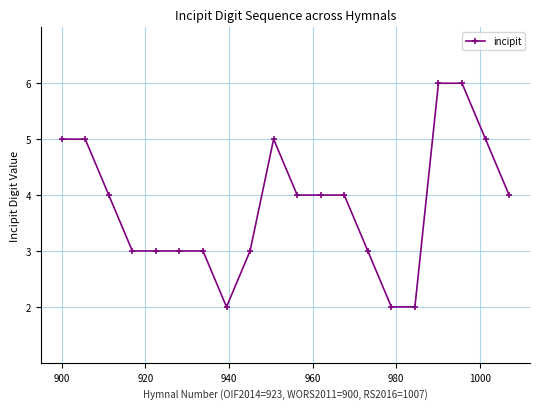

What is the value of the 18th point from the left?

6